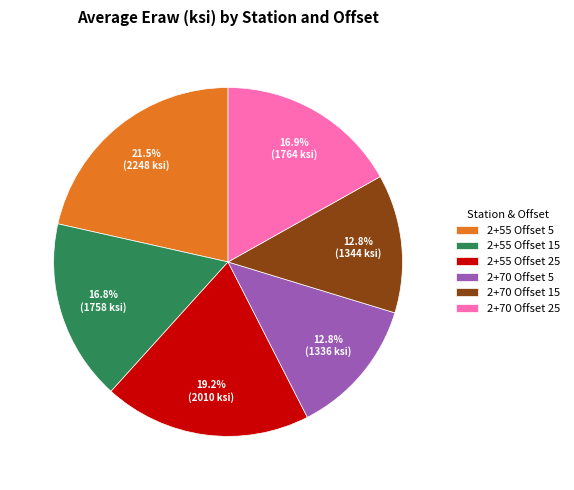

The 2+55 Offset 15 slice represents 7% of the pie. True or false?

False